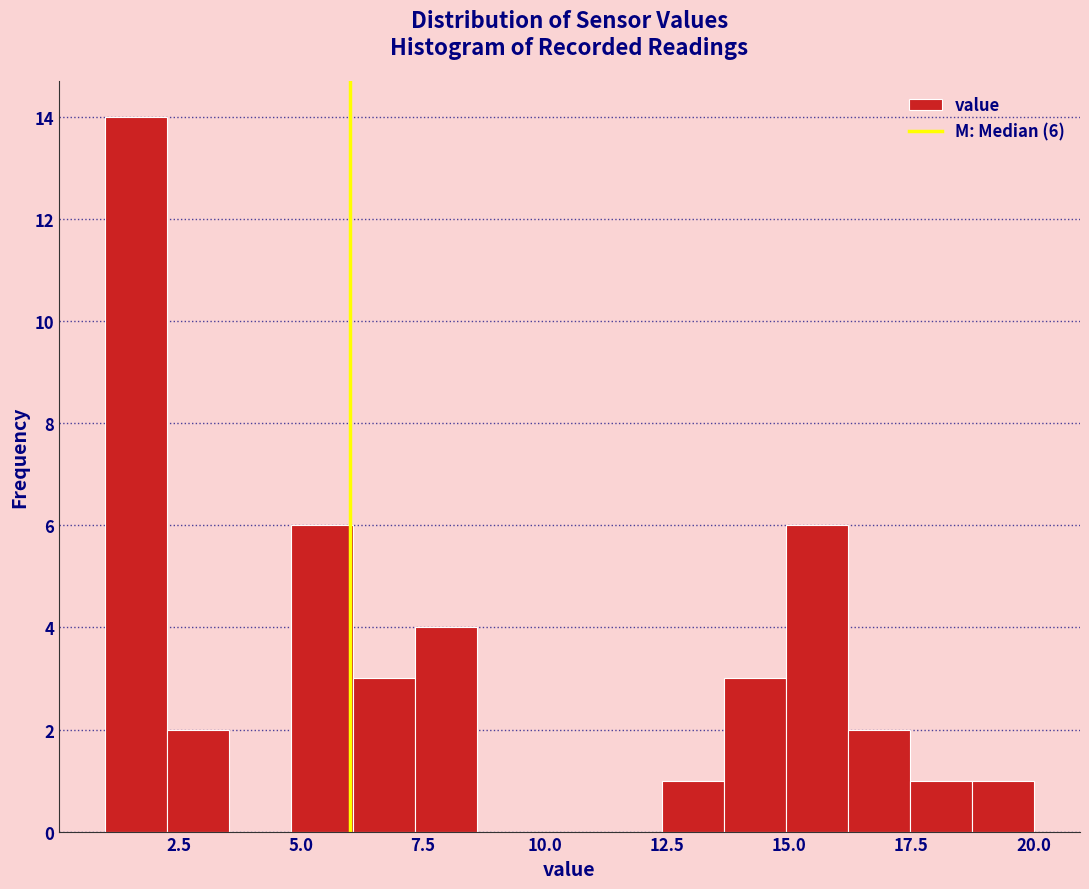

Around what value on the x-axis is the tallest bar? Give the approximate position of its centre, as read against the axis.

1.5